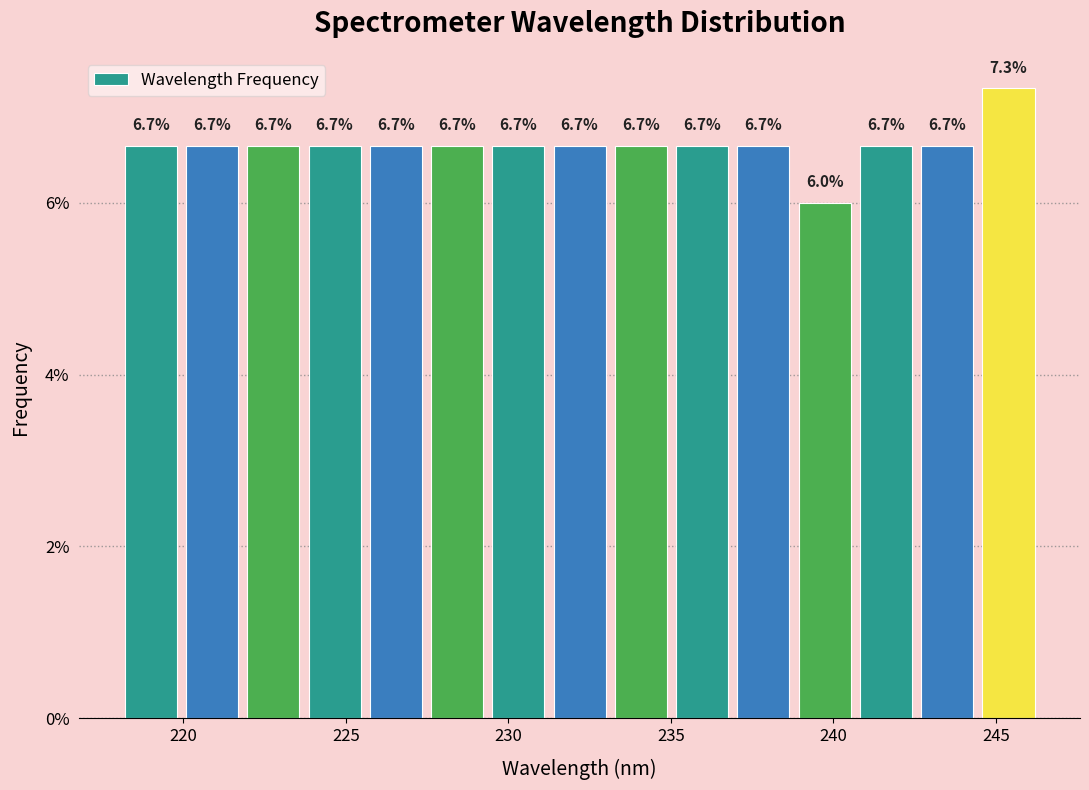

Around what value on the x-axis is the tallest bar? Give the approximate position of its centre, as read against the axis.

245.5